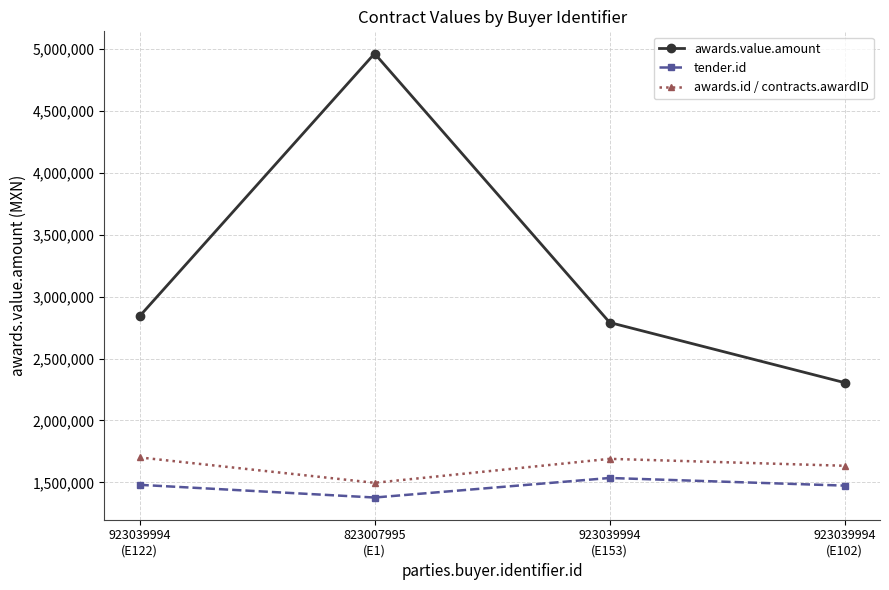

True or false: awards.value.amount and tender.id intersect in this chart.

False